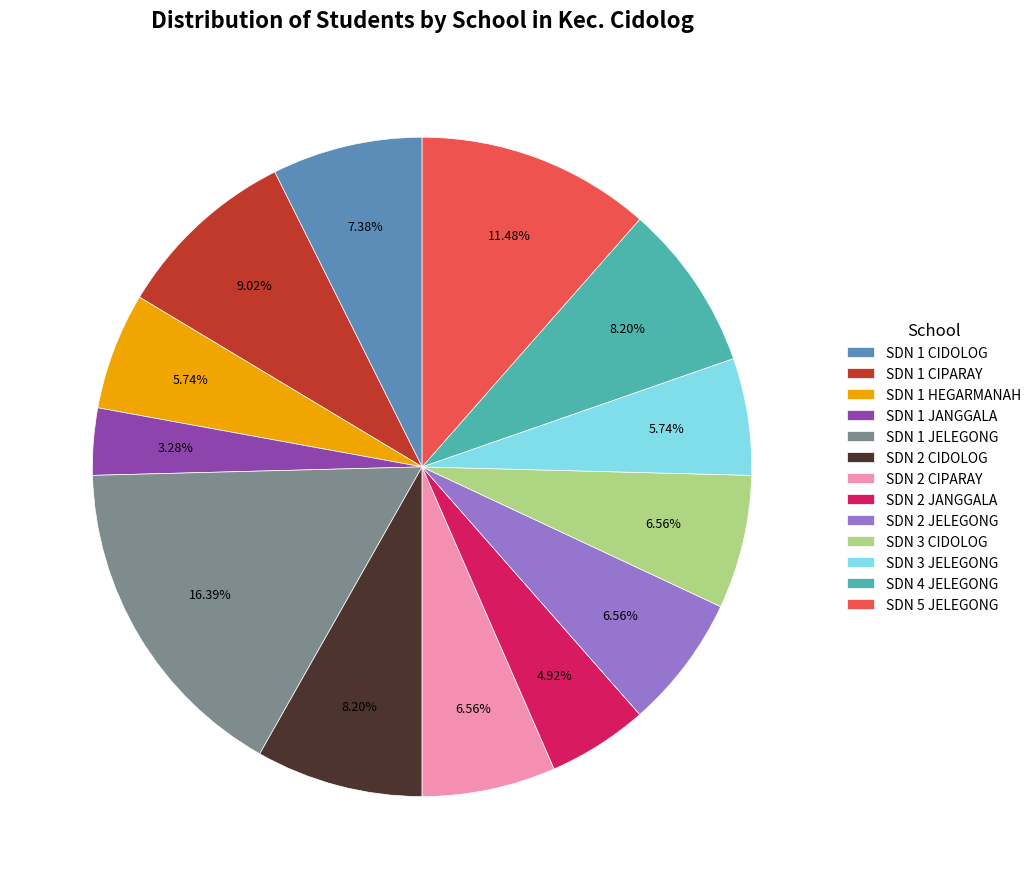

What is the ratio of the value at SDN 2 JANGGALA to the value at SDN 1 JELEGONG?

0.3